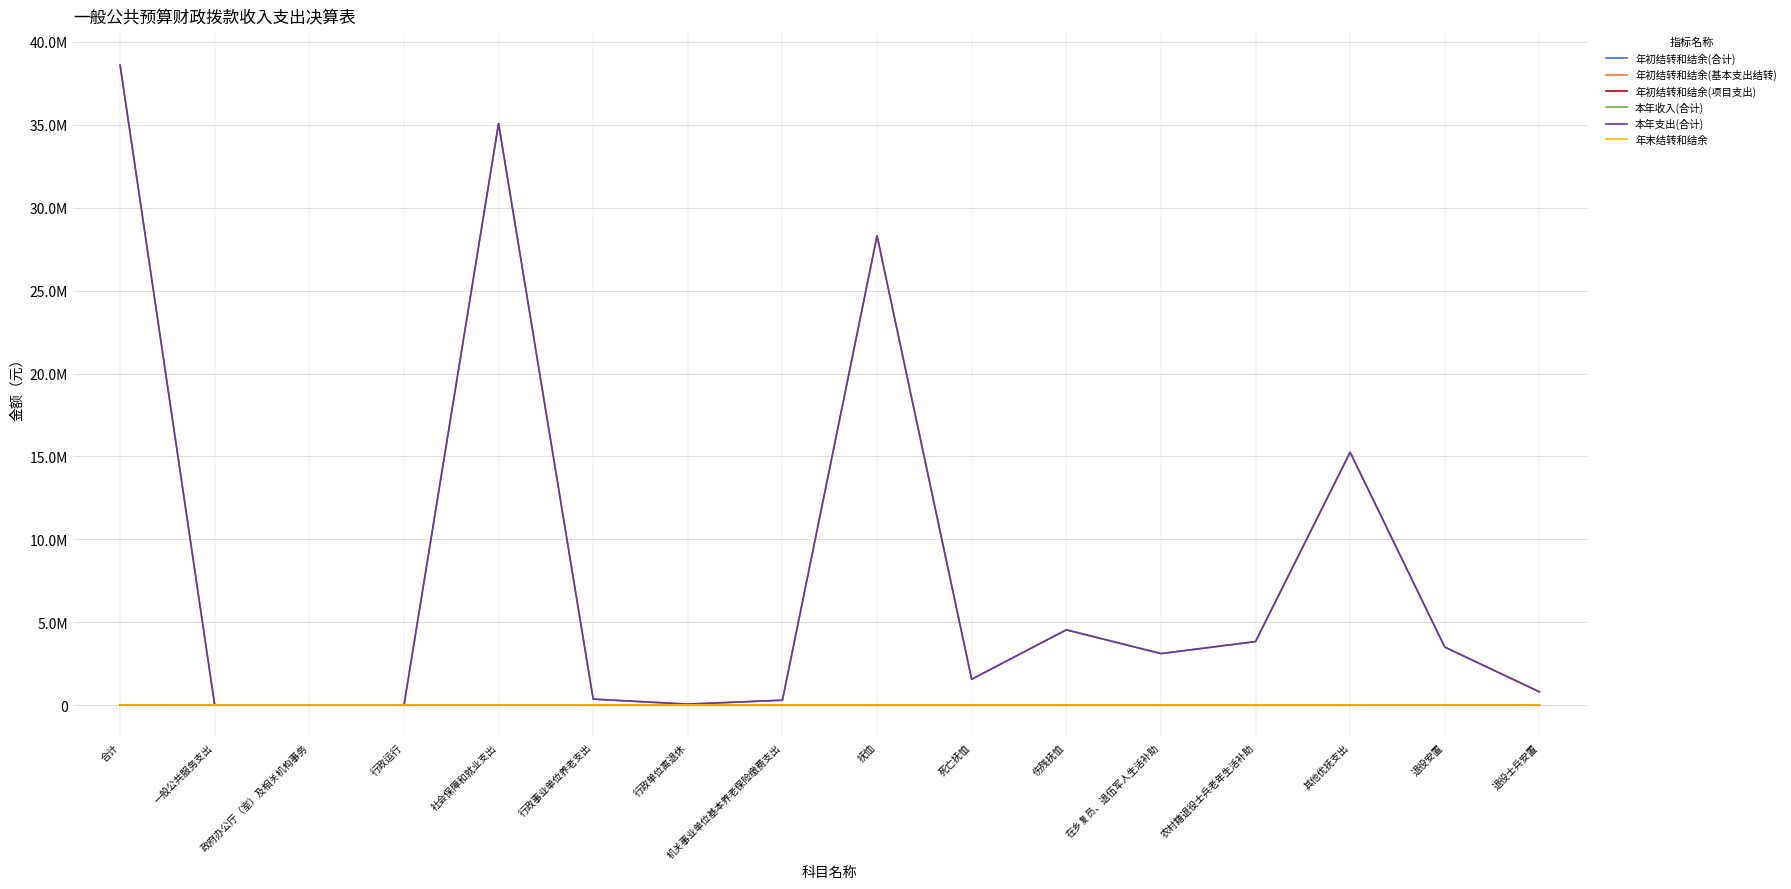

Which series has the largest total across all categories?

本年支出(合计)